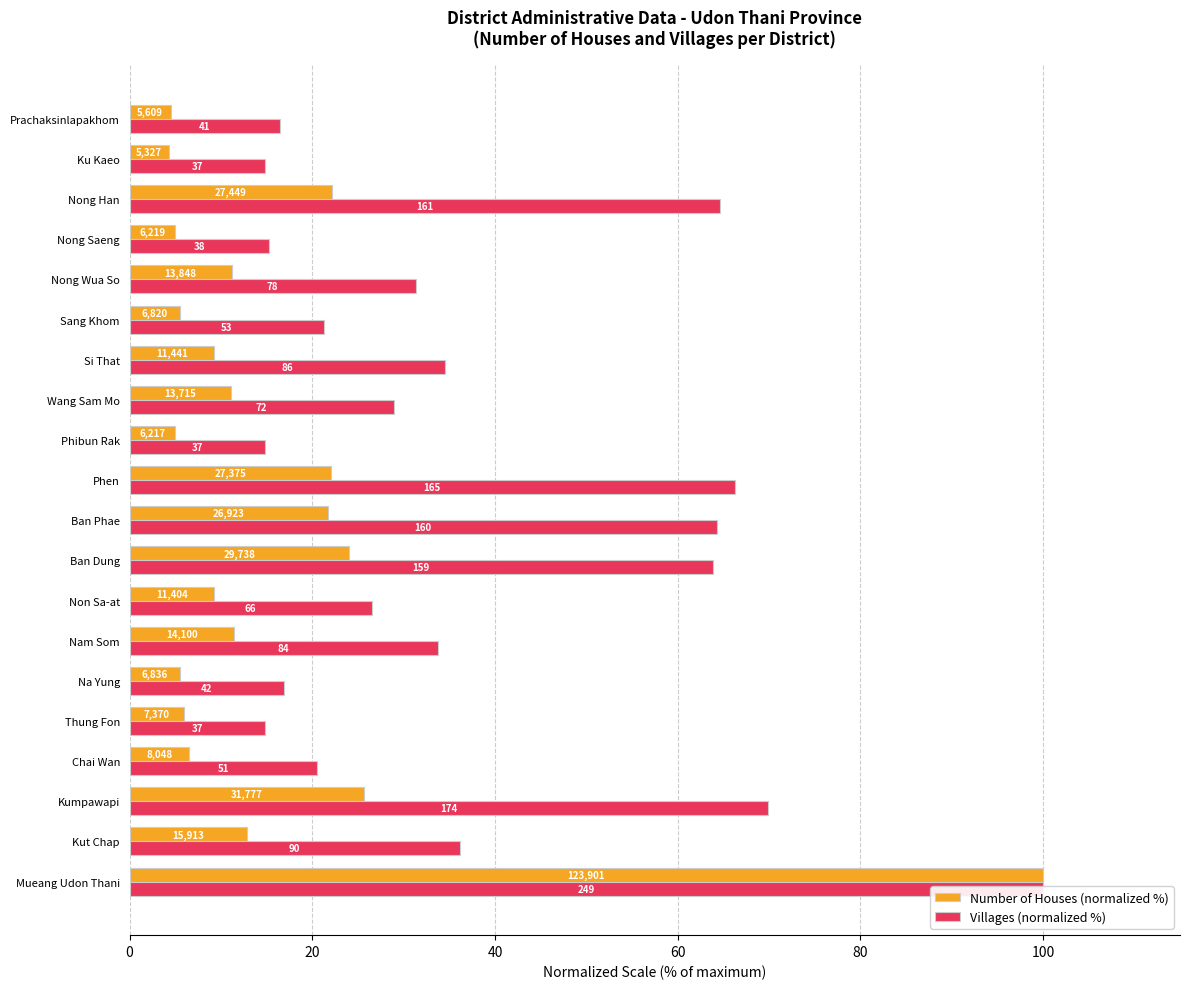

The value of Number of Houses (normalized %) at Nong Wua So is 15.3. True or false?

False